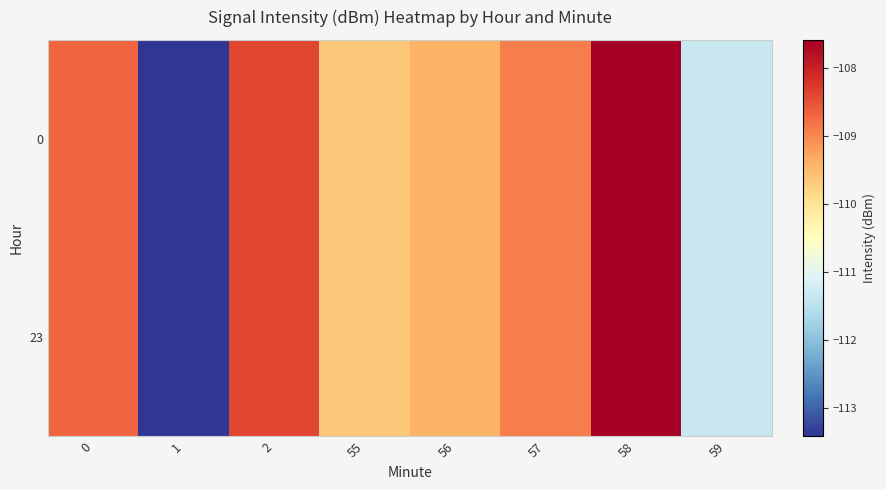

At 0, list the series in order from largest to smallest.

0, 23